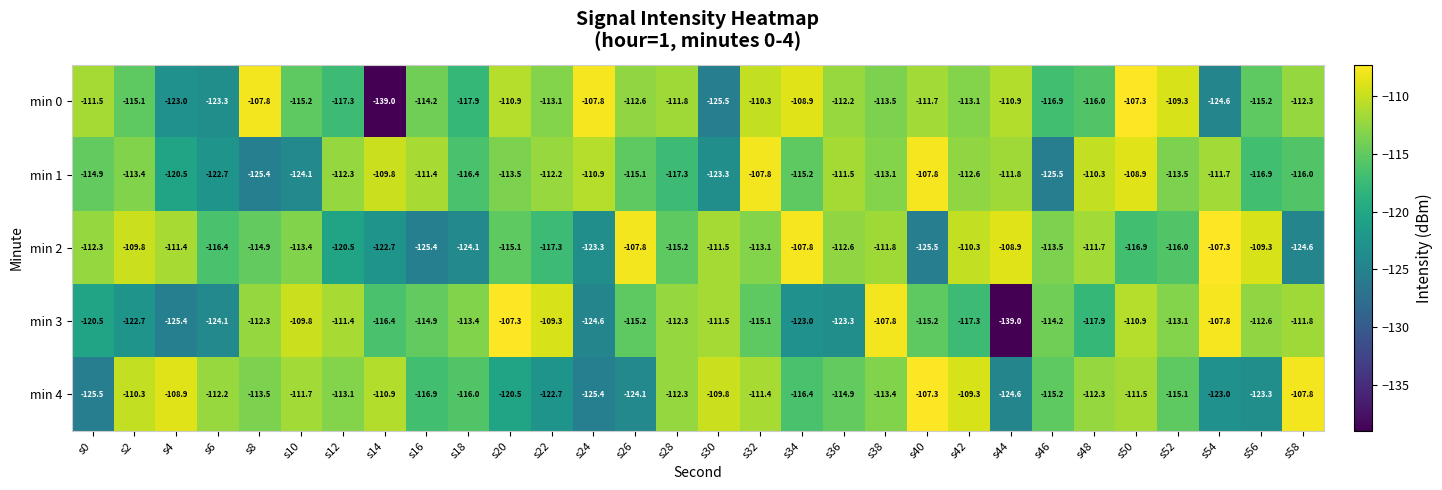

Which series changed the most between s38 and s40?

min 2